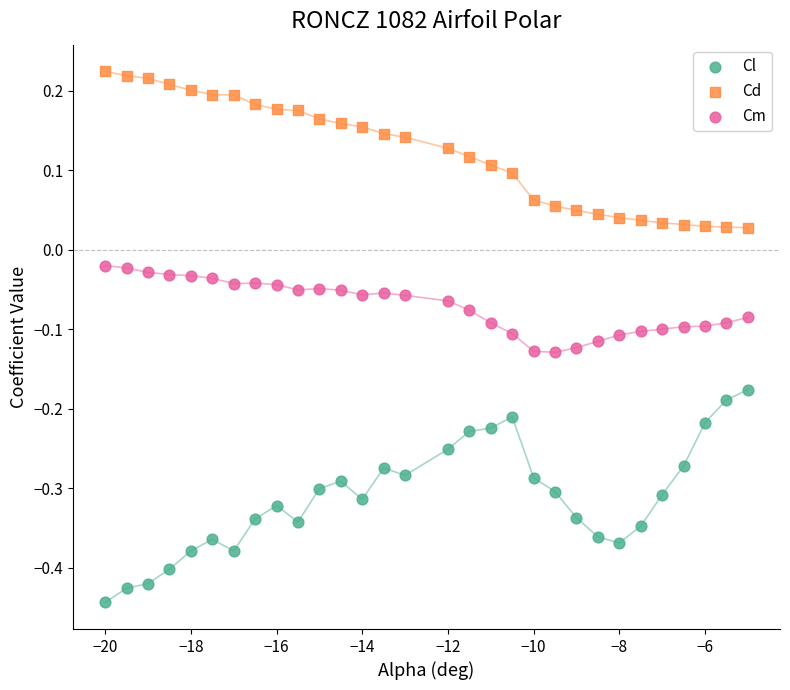

What are all the series names shown in the legend?

Cl, Cd, Cm